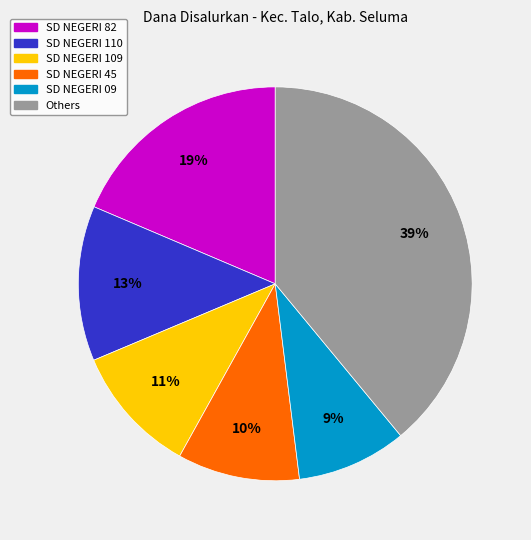

Is there any slice that represents more than half of the pie?

No